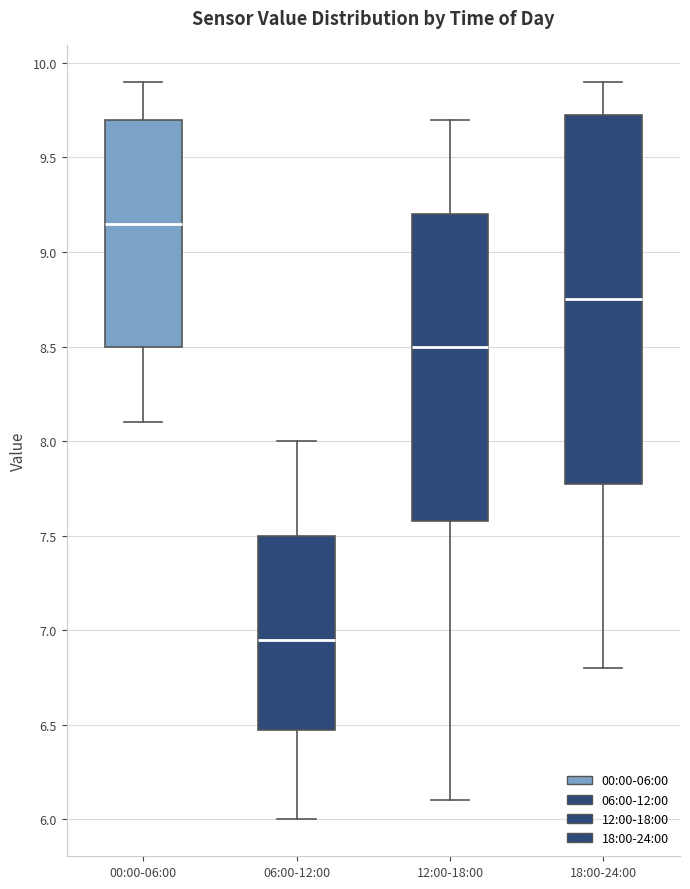

Reading left to right, transcribe this box plot: for each box, give where its median line is, the range the box spans, and where its two whiskers end, as read against the y-axis. The values are not printed on the chart, so give them approximately, as read against the axis.

00:00-06:00: median 9.15, box 8.50 to 9.70, whiskers 8.10 to 9.90
06:00-12:00: median 6.95, box 6.50 to 7.50, whiskers 6.00 to 8.00
12:00-18:00: median 8.50, box 7.60 to 9.20, whiskers 6.10 to 9.70
18:00-24:00: median 8.75, box 7.80 to 9.75, whiskers 6.80 to 9.90